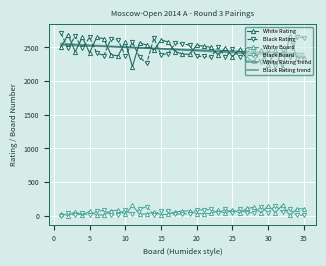

True or false: White Board and Black Rating cross at least once.

False